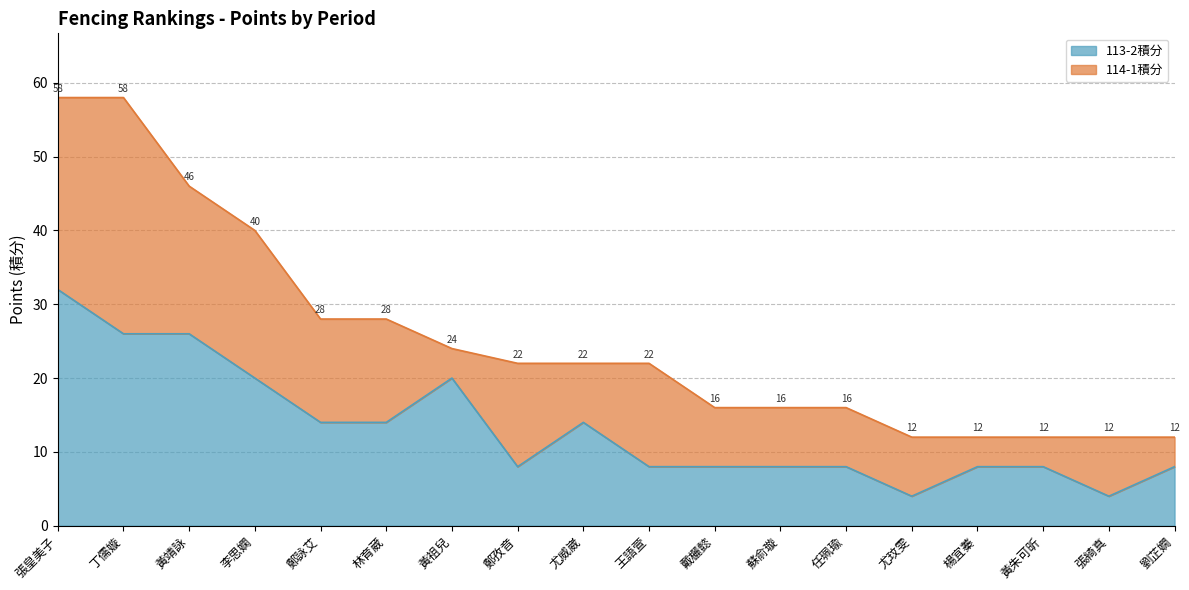

What is the approximate value at 蘇俞璇?

8